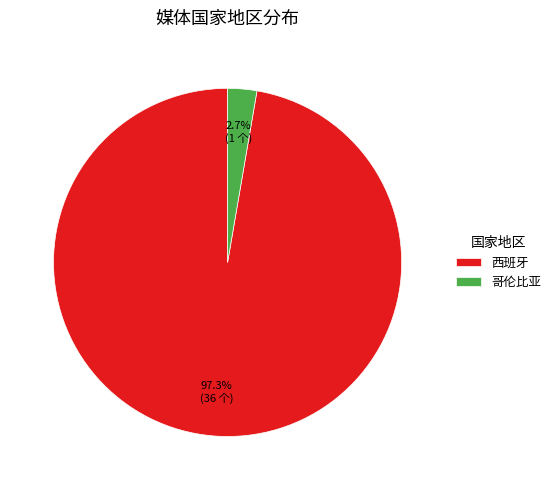

Is it true that 西班牙 is 97% of the pie?

True